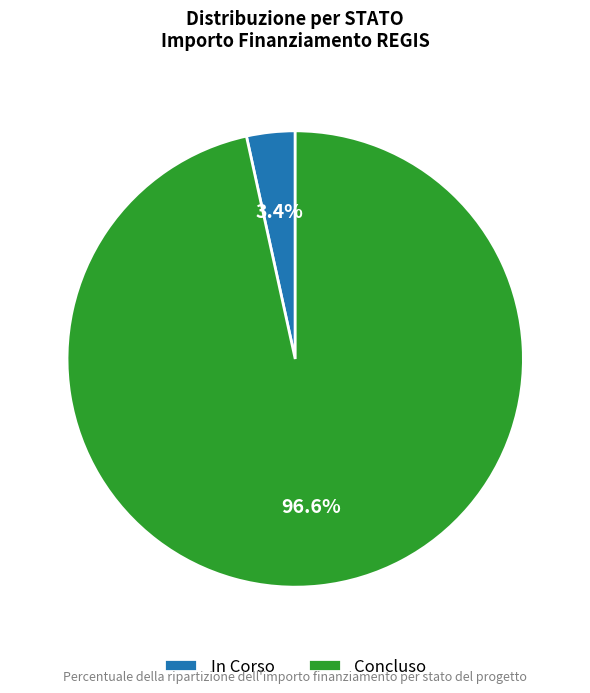

Which slice is the largest?

Concluso